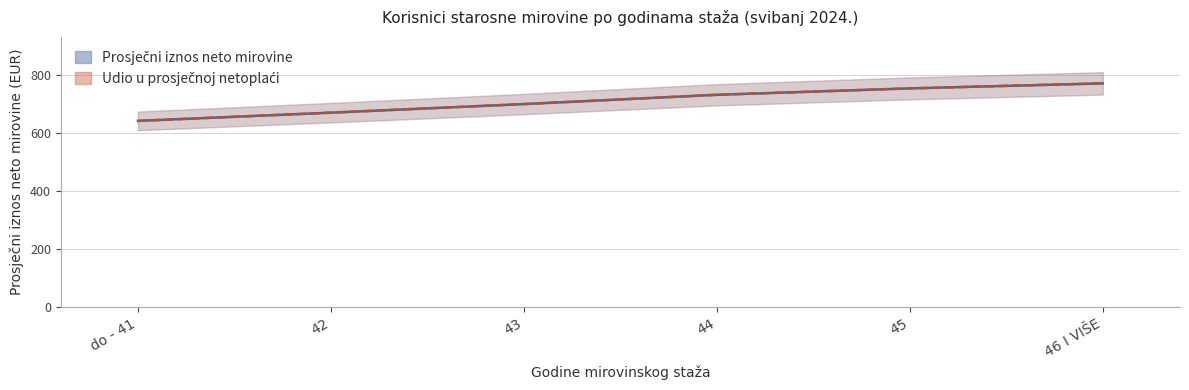

Rank the categories by Udio u prosječnoj netoplaći value from lowest to highest.

do - 41, 42, 43, 44, 45, 46 I VIŠE